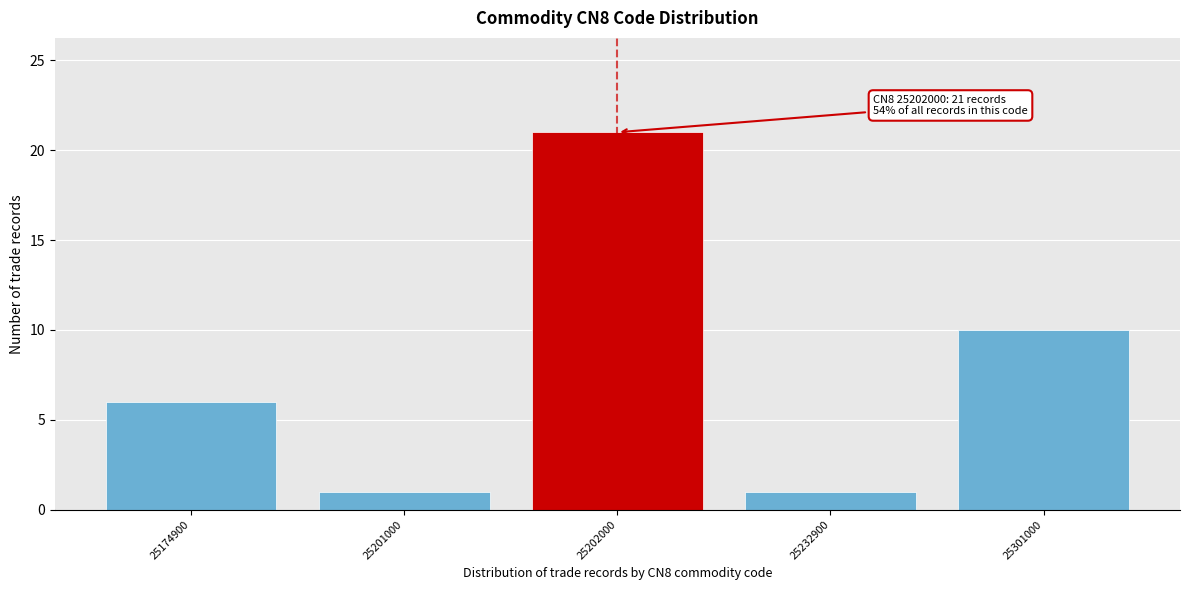

Reading left to right, what are all the values shown in this chart?

6	1	21	1	10